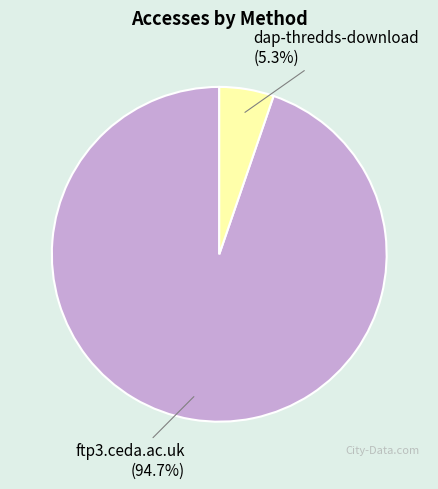

How many segments does this pie chart have?

2